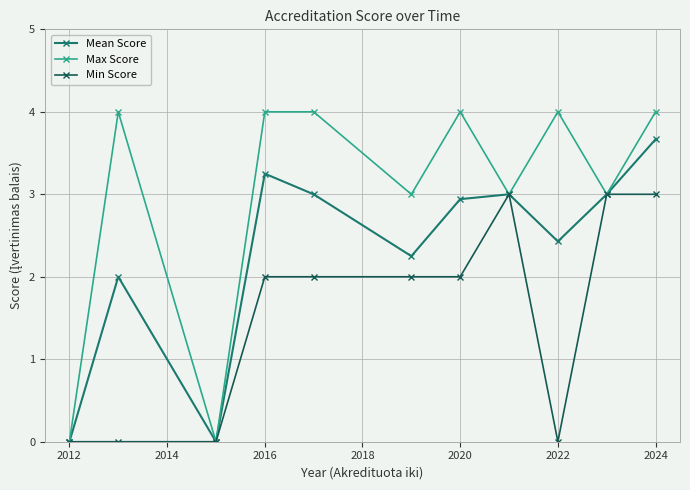

In Mean Score, how many points are higher than both neighbors (excluding endpoints)?

3